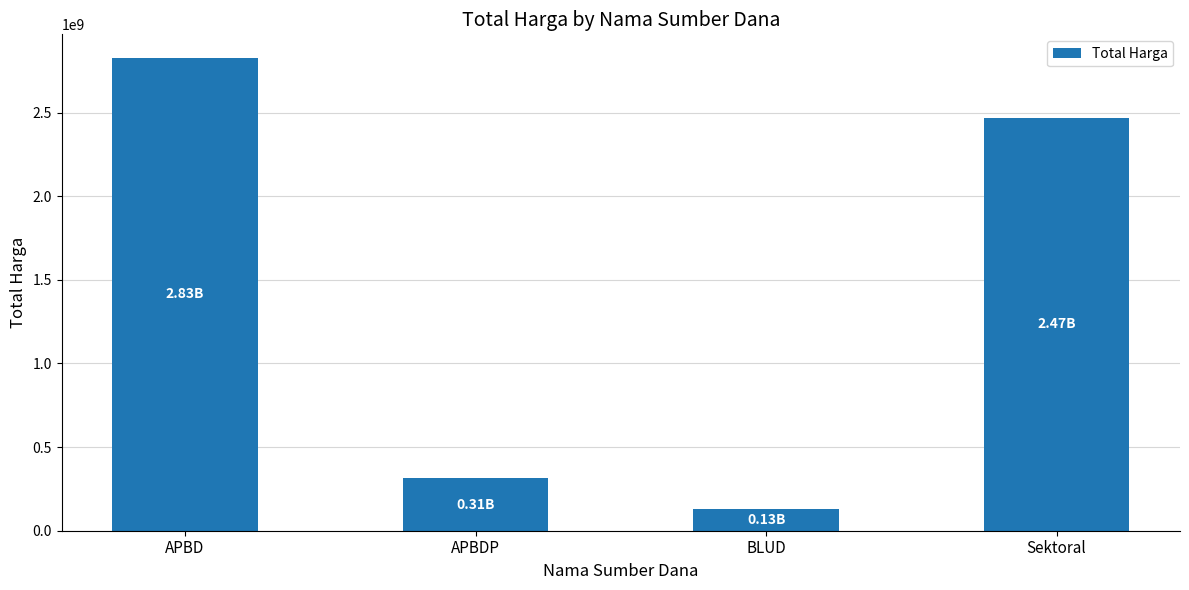

How many values are below 2466806920?

2